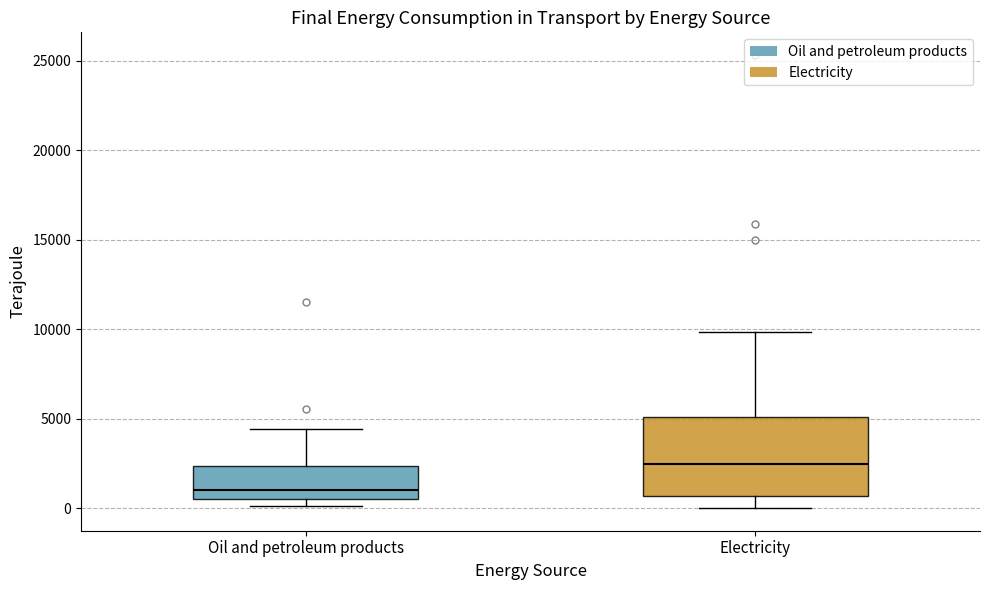

Which box is the tallest, from its lower edge to its upper edge?

Electricity